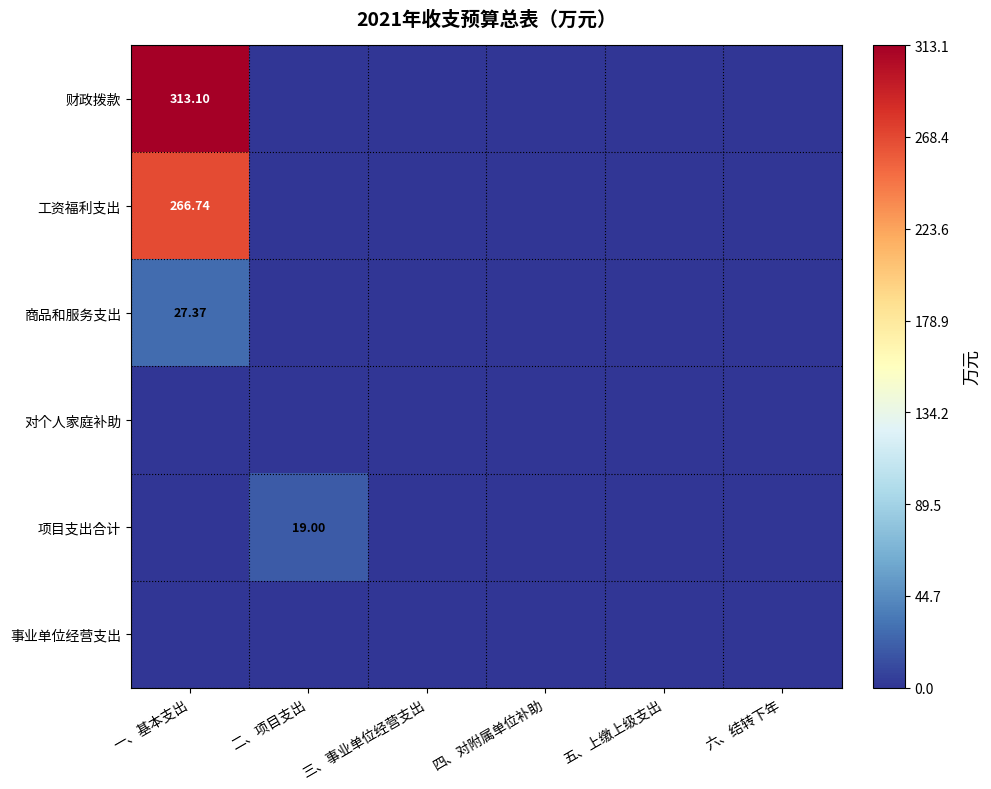

Which series has the largest range (max minus min)?

财政拨款